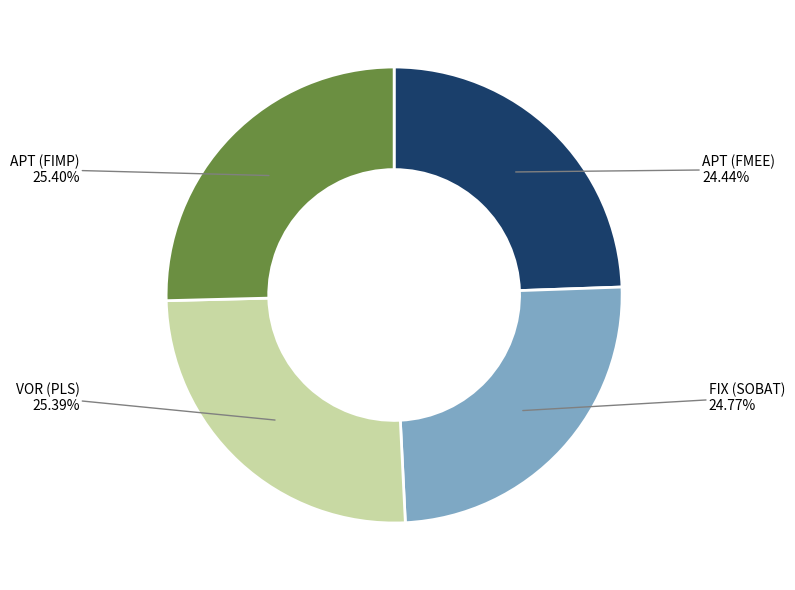

Do FIX (SOBAT) and APT (FMEE) together represent more than half of the pie?

No